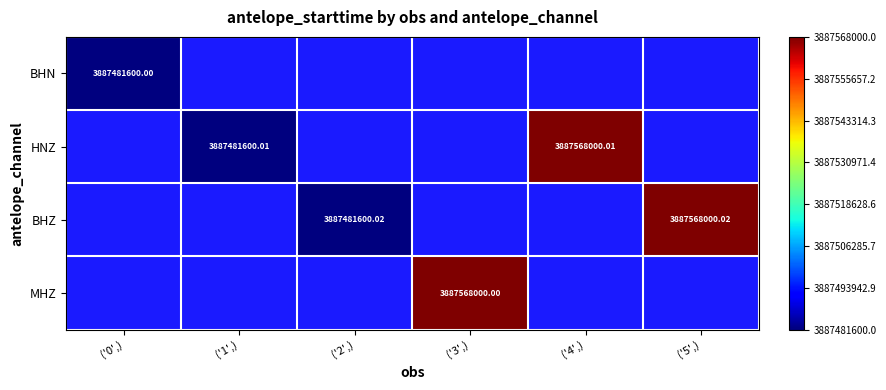

At ('2',), list the series in order from smallest to largest.

BHN, HNZ, BHZ, MHZ